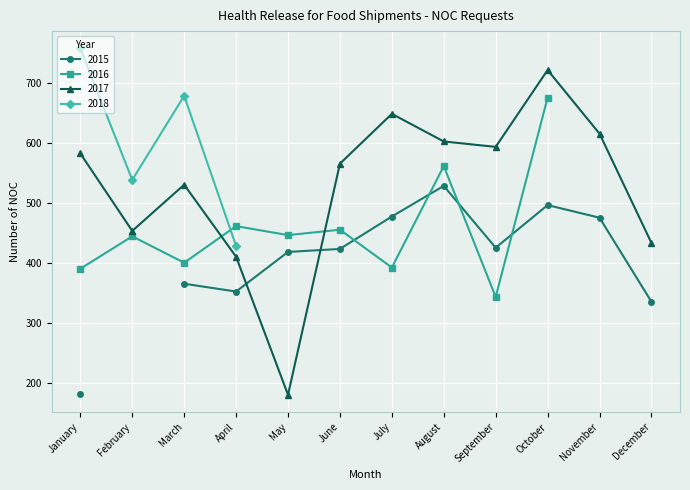

The value of 2016 at April is 461. True or false?

True